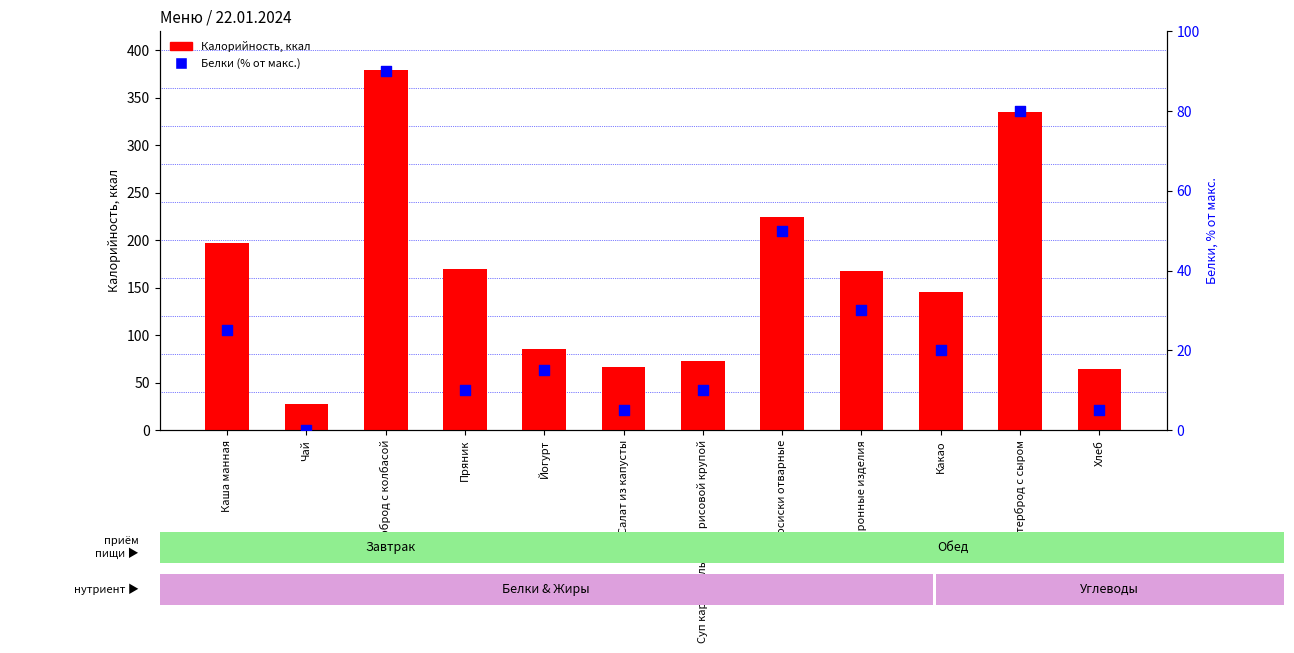

Which series has the largest total across all categories?

Калорийность